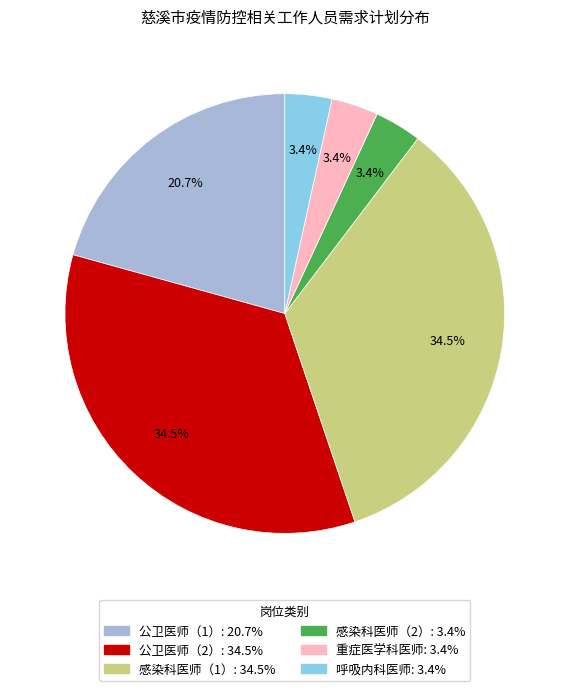

What portion of the pie excludes 公卫医师（2）?

65.5%